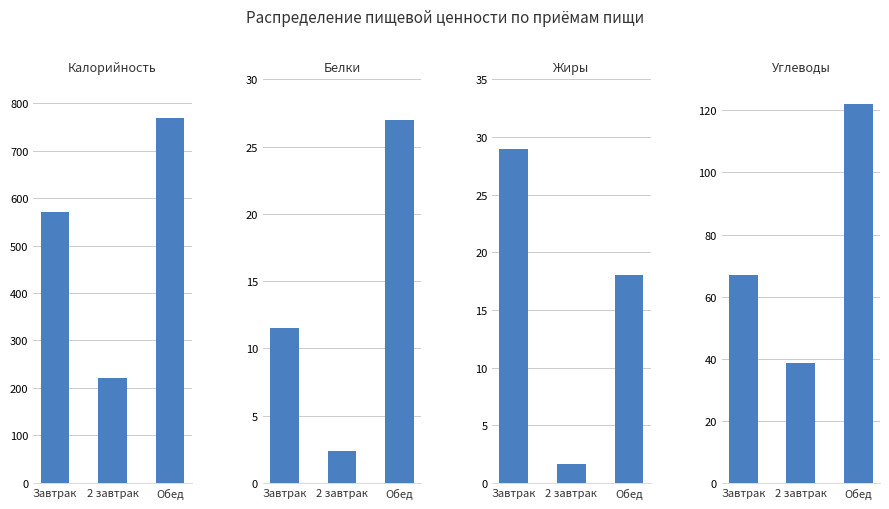

What are all the series names shown in the legend?

Калорийность, Белки, Жиры, Углеводы